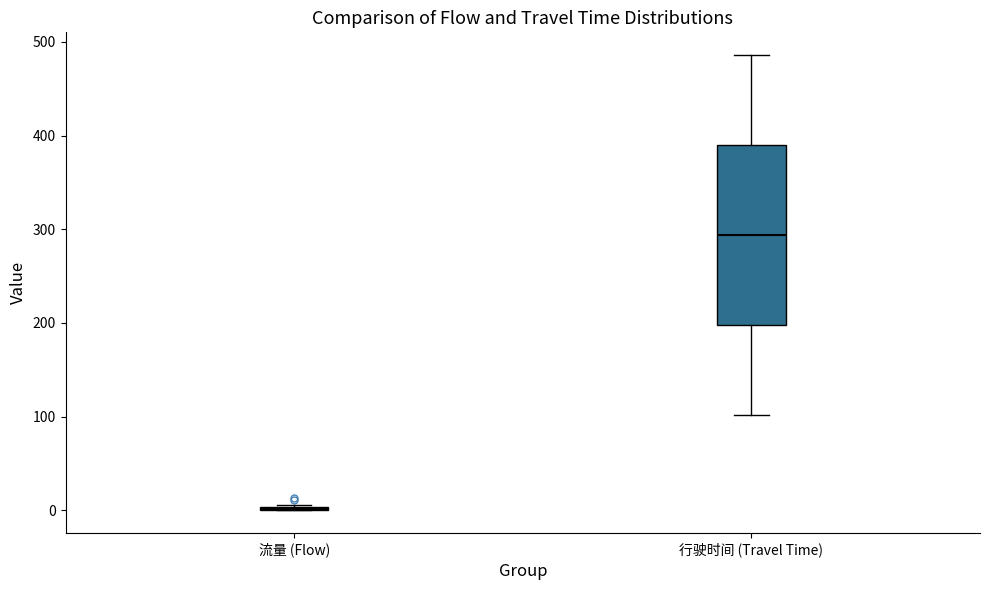

Reading left to right, read every box against the y-axis: the position of its median line, the range the box covers, and the ends of its whiskers. The values are not printed on the chart, so give them approximately, as read against the axis.

流量 (Flow): box collapsed to a line at 0, whiskers 0 to 10
行驶时间 (Travel Time): median 290, box 200 to 390, whiskers 100 to 490